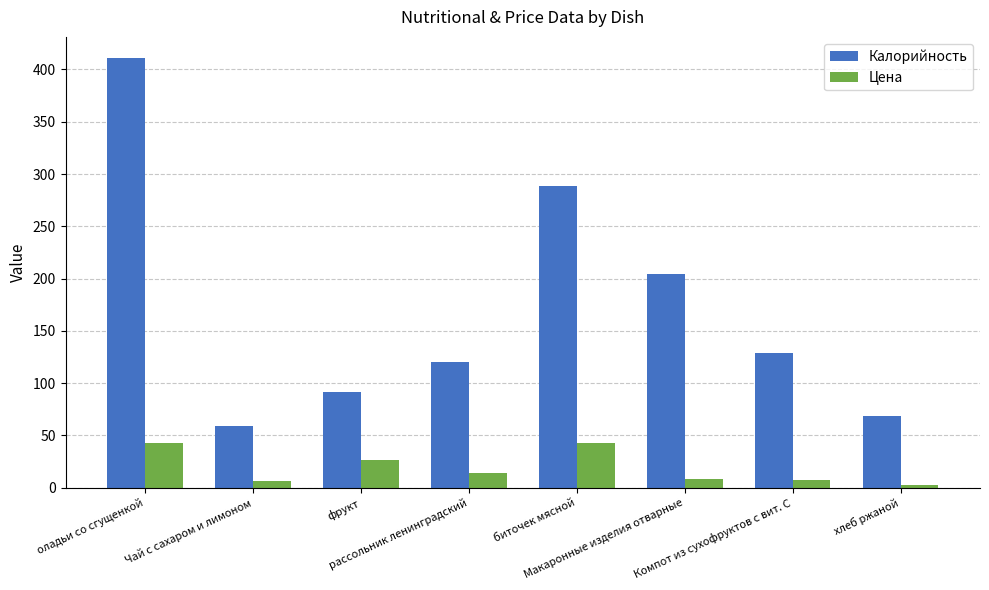

What is the minimum value shown in the chart?

2.2